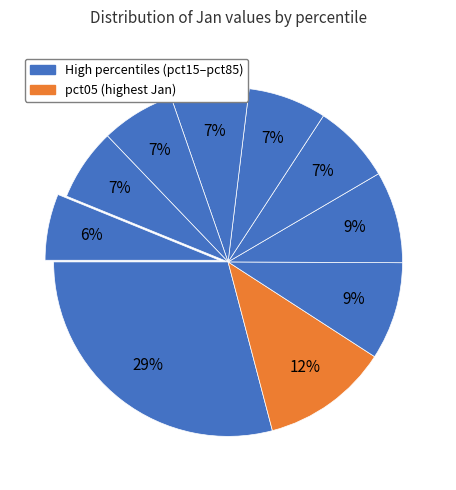

How many slices are in this pie chart?

10